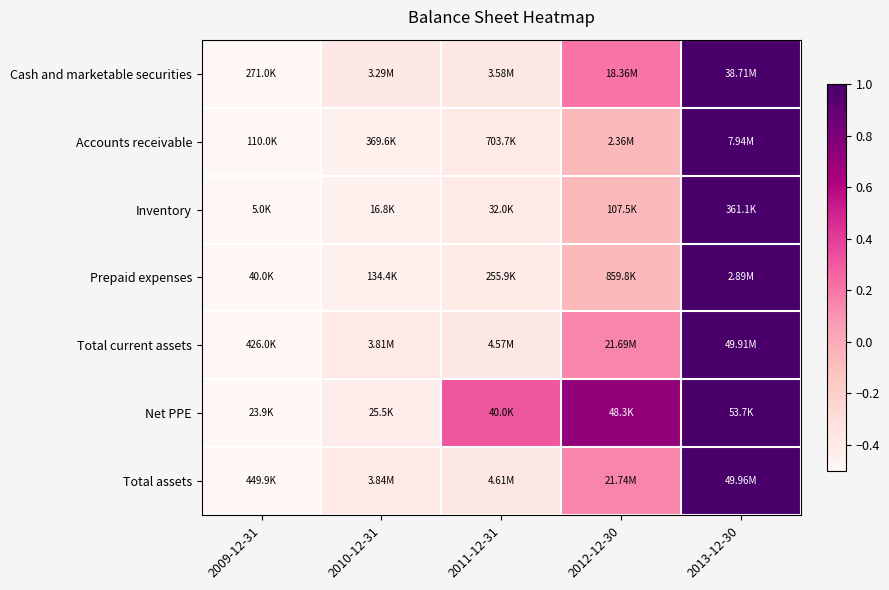

Between 2012-12-30 and 2010-12-31, which is larger?

2012-12-30